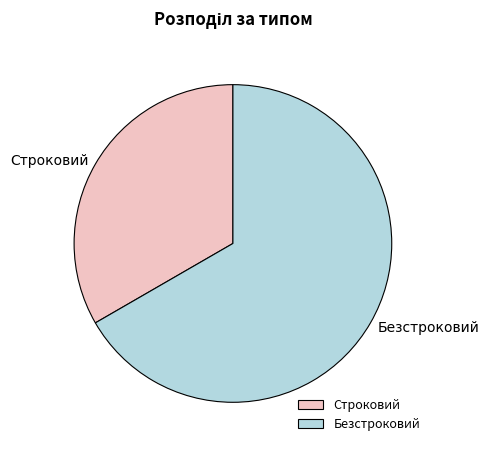

What is the majority slice?

Безстроковий